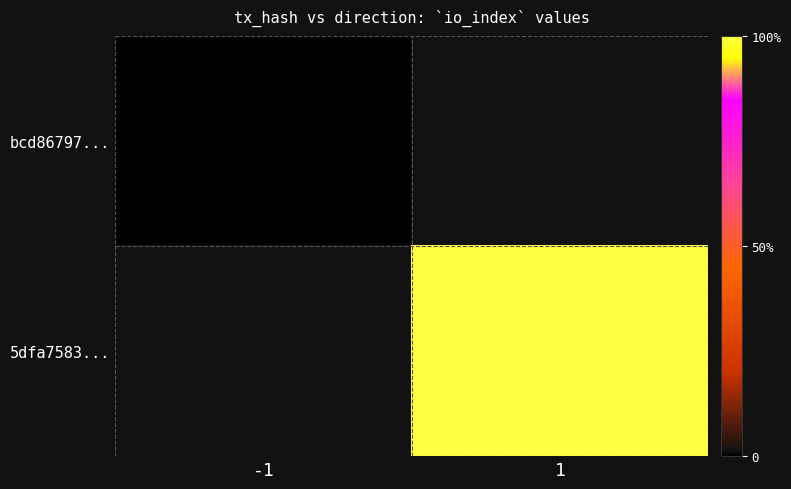

Which label corresponds to the largest value in the chart?

1